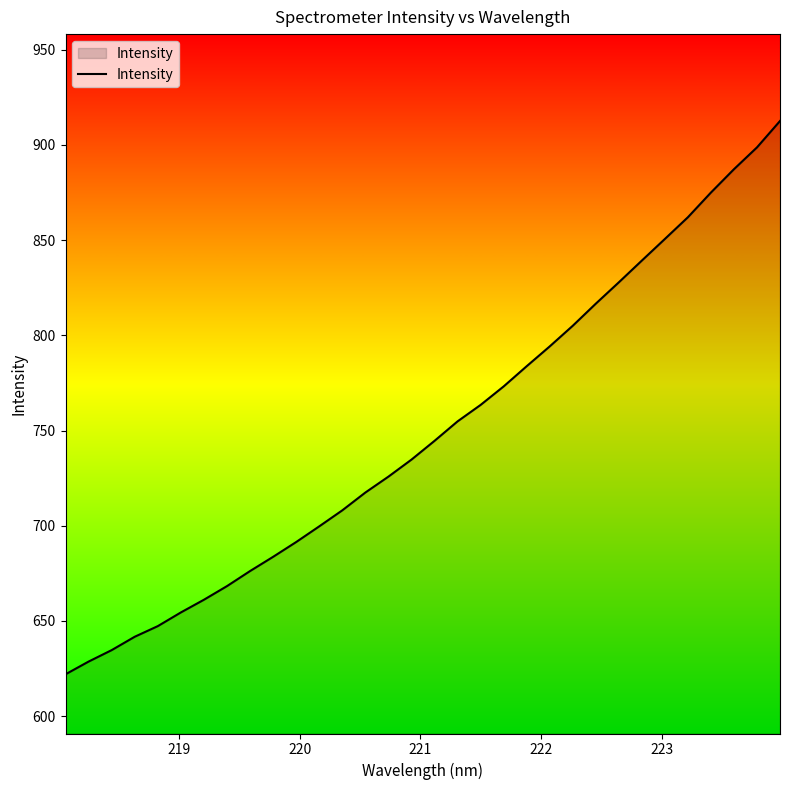

What is the minimum value shown in the chart?

622.0